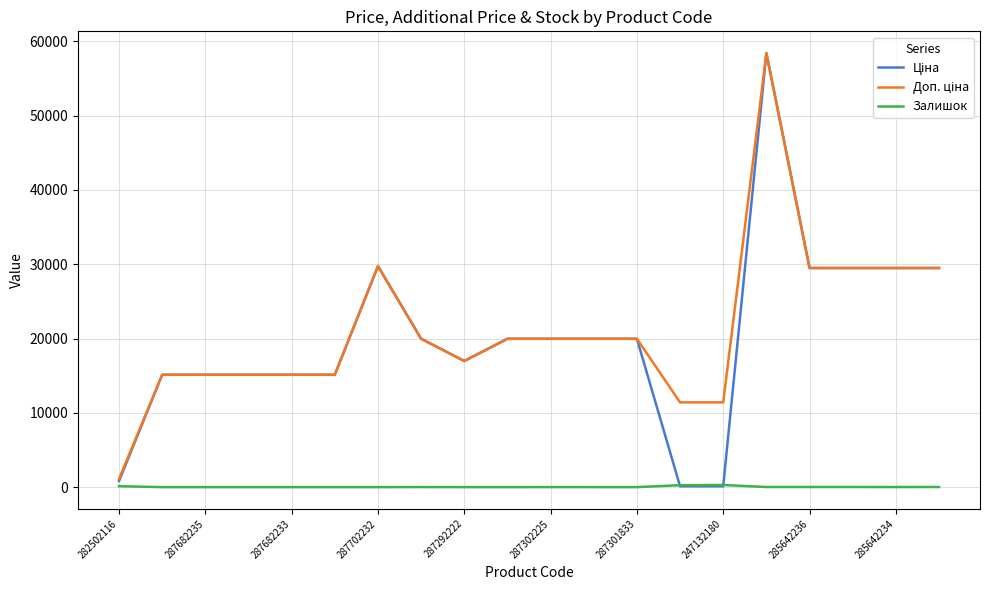

Is it true that Залишок equals 0.0 at 287301833?

True